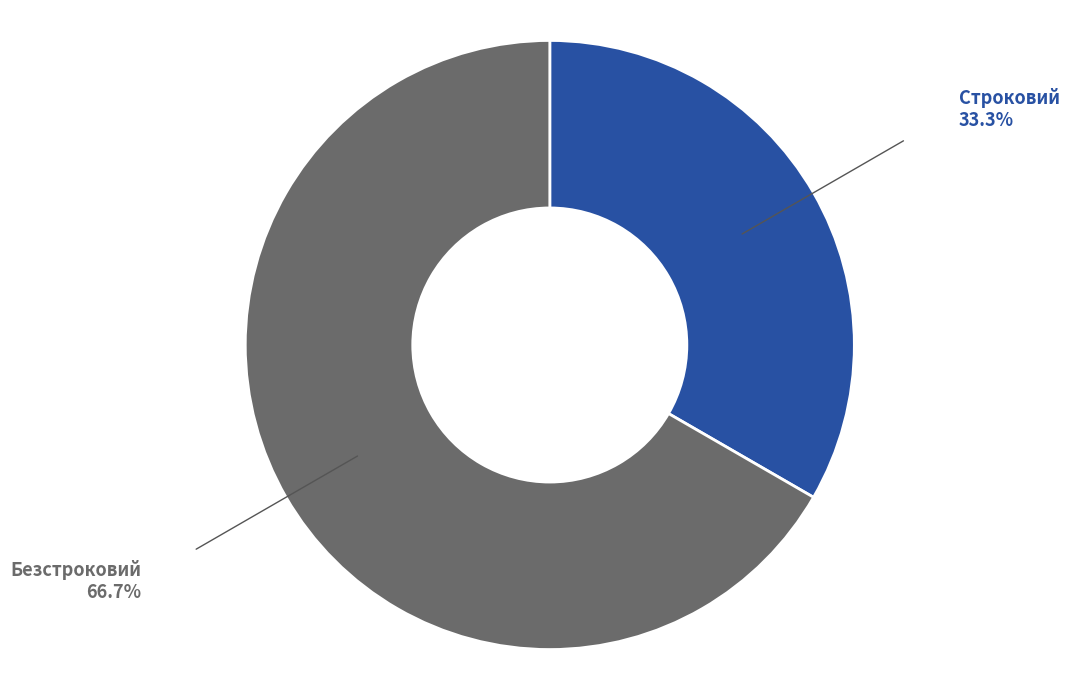

Count the number of slices in the pie.

2